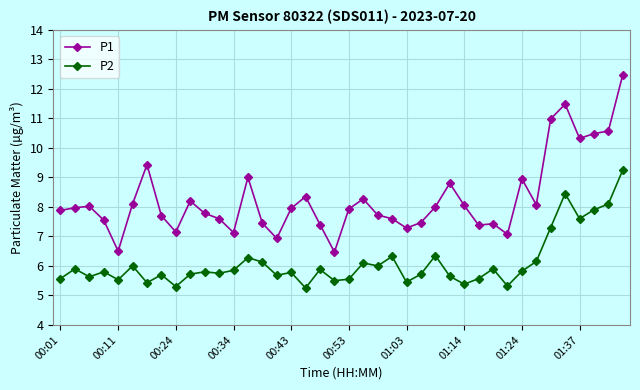

Which series has the widest spread of values?

P1